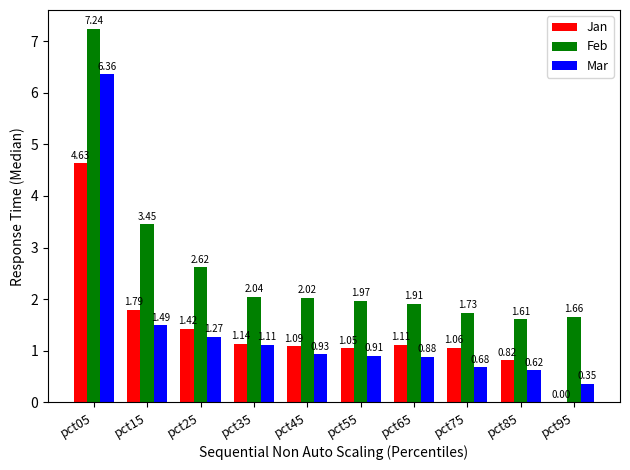

Which series has the widest spread of values?

Mar